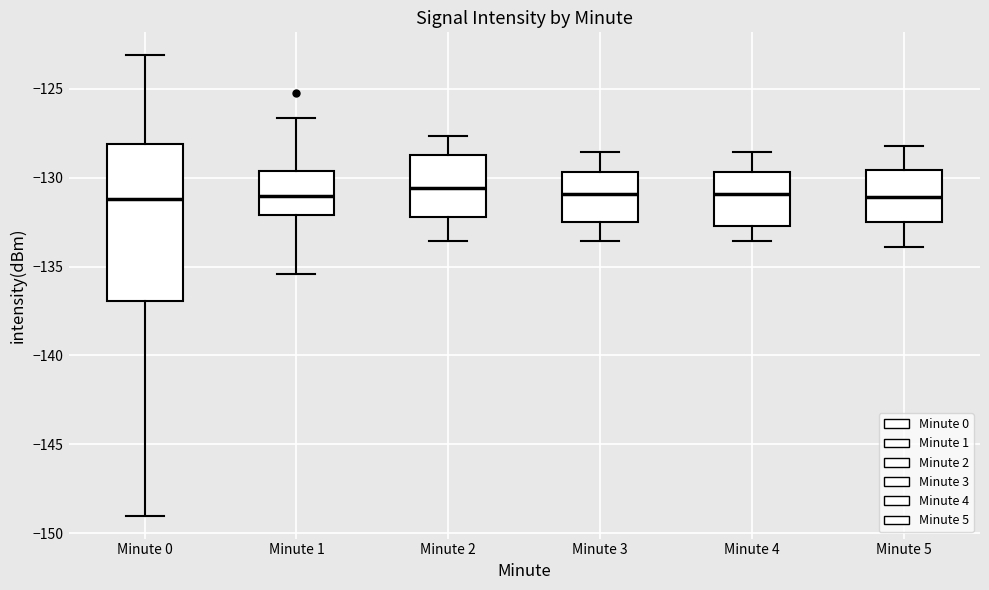

Where does the upper whisker of the box for Minute 4 end on the y-axis? The values are not printed on the chart, so give them approximately, as read against the axis.

-128.5